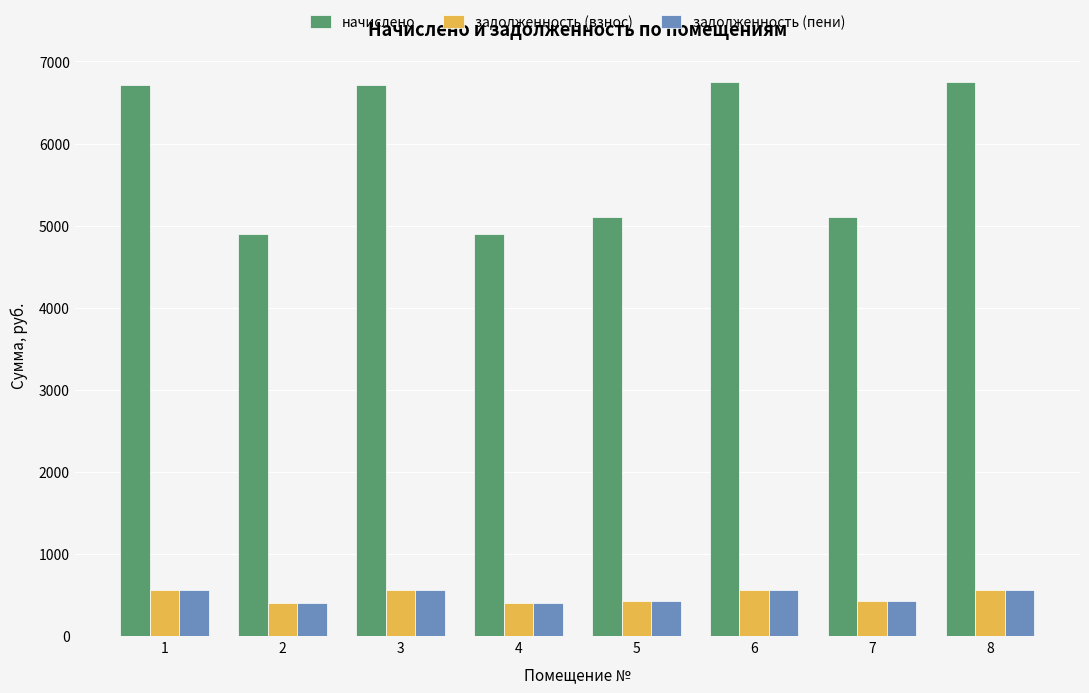

Count the number of categories in the chart.

8